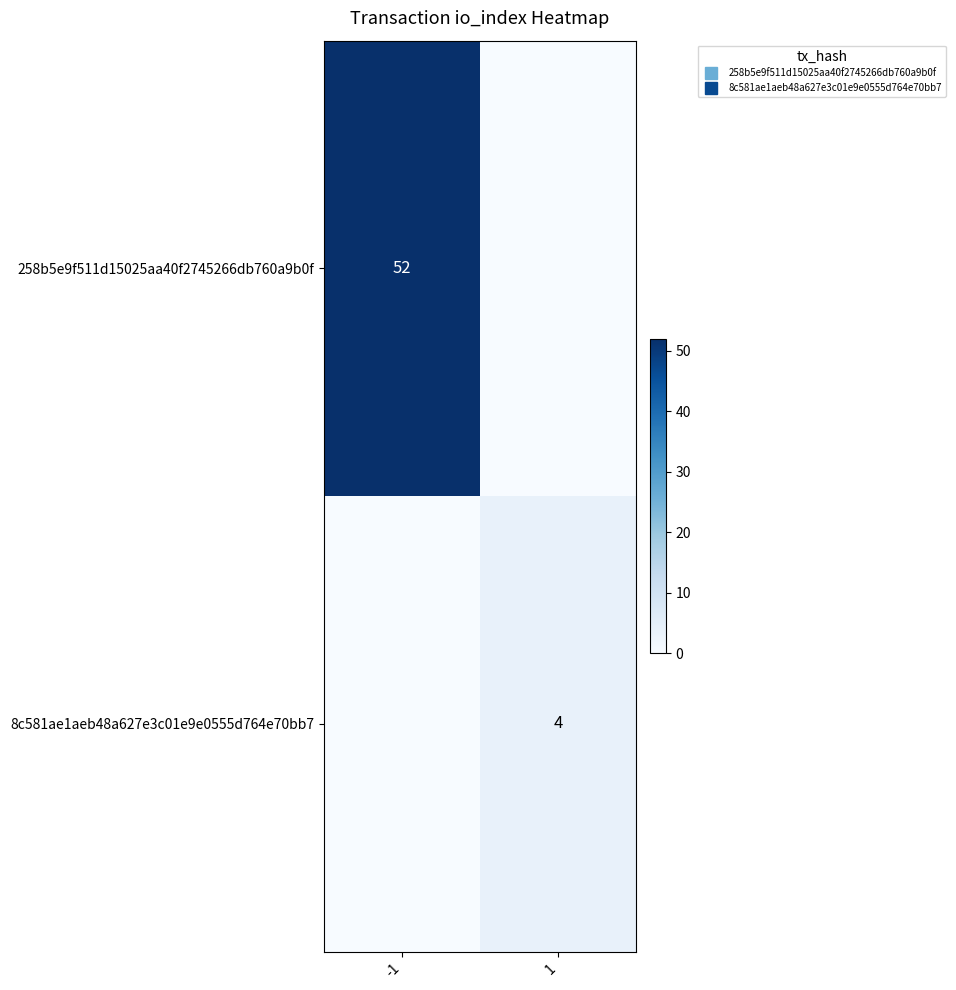

Between -1 and 1, which series saw the biggest shift?

258b5e9f511d15025aa40f2745266db760a9b0f